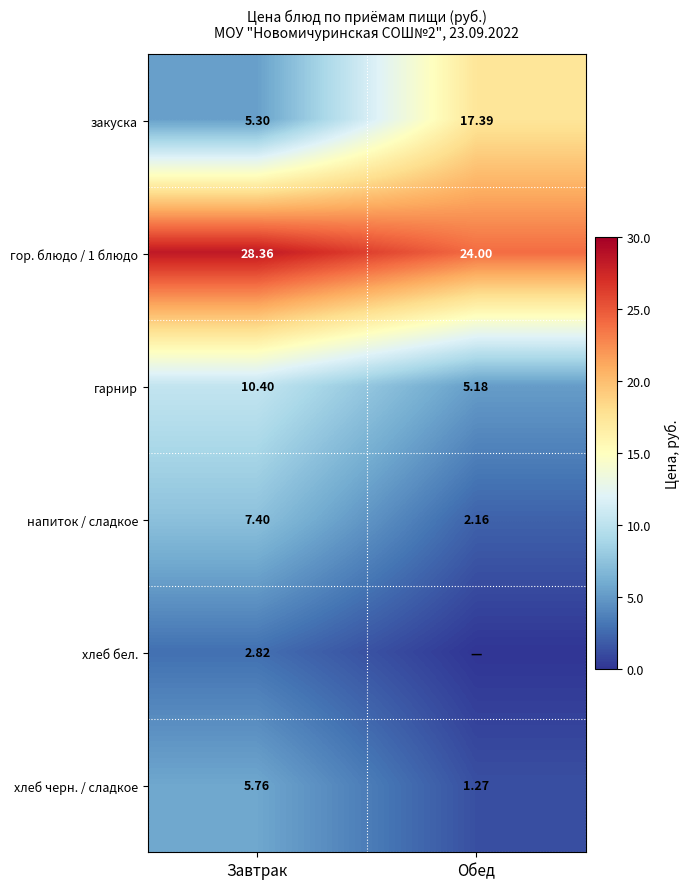

At which label does гарнир first exceed 10?

Завтрак